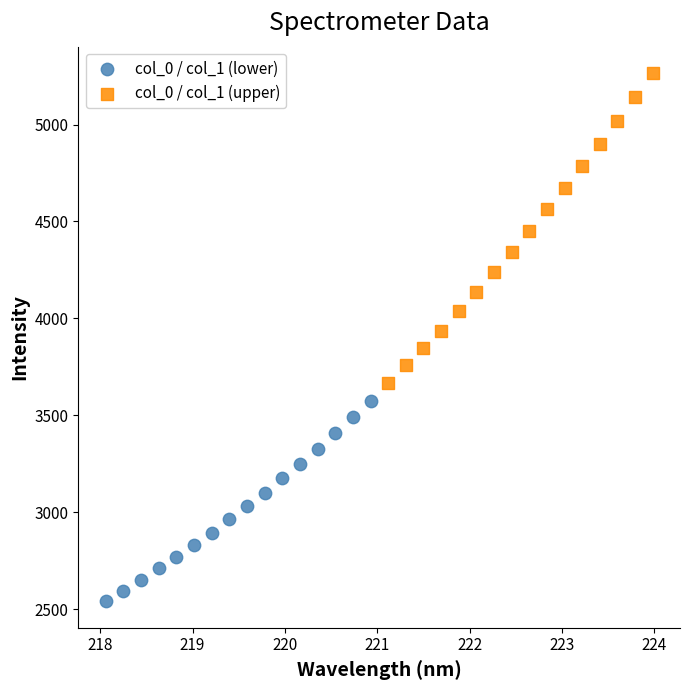

Which series contains the highest Y value?

col_0 / col_1 (upper)